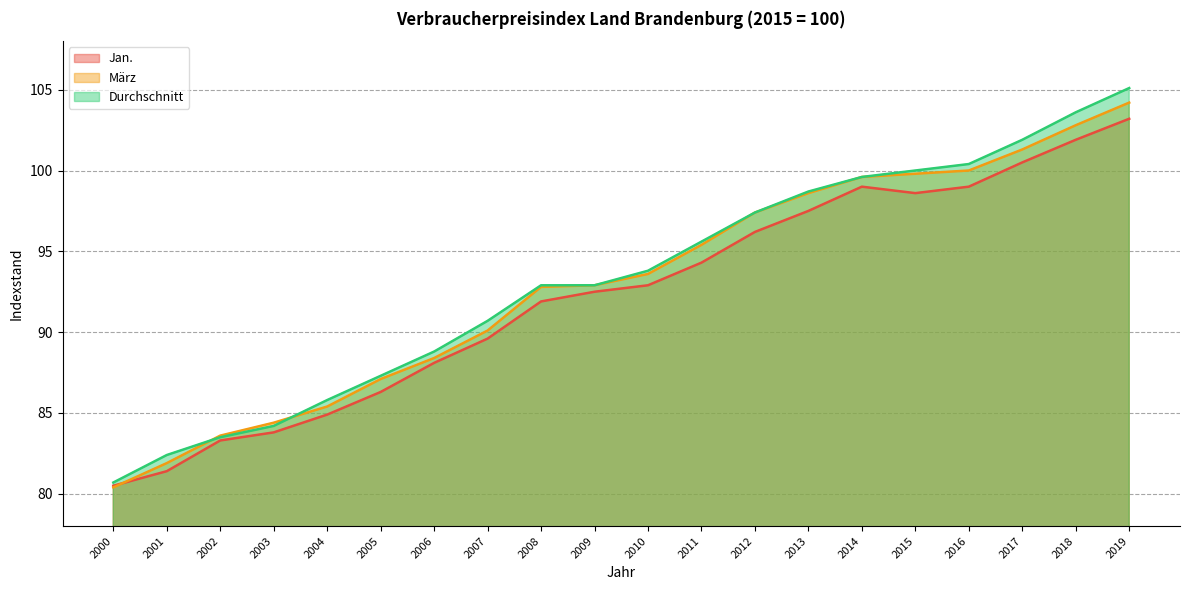

The value of Jan. at 2019 is 67.1. True or false?

False